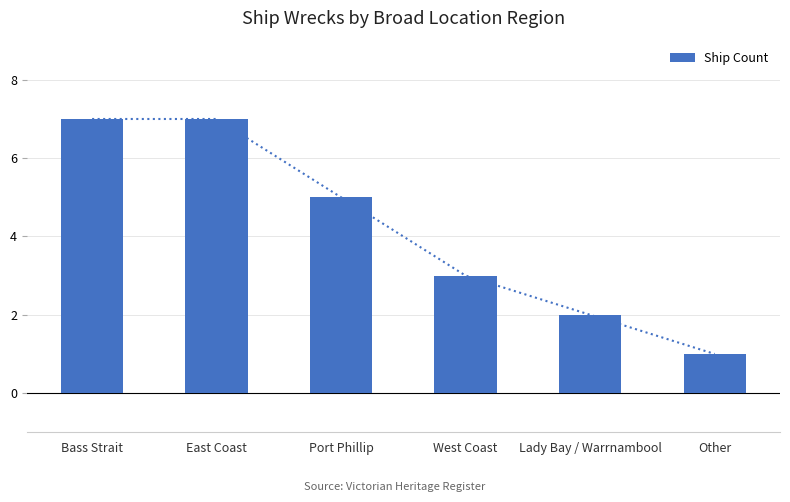

What is the difference between the maximum and minimum values?

6